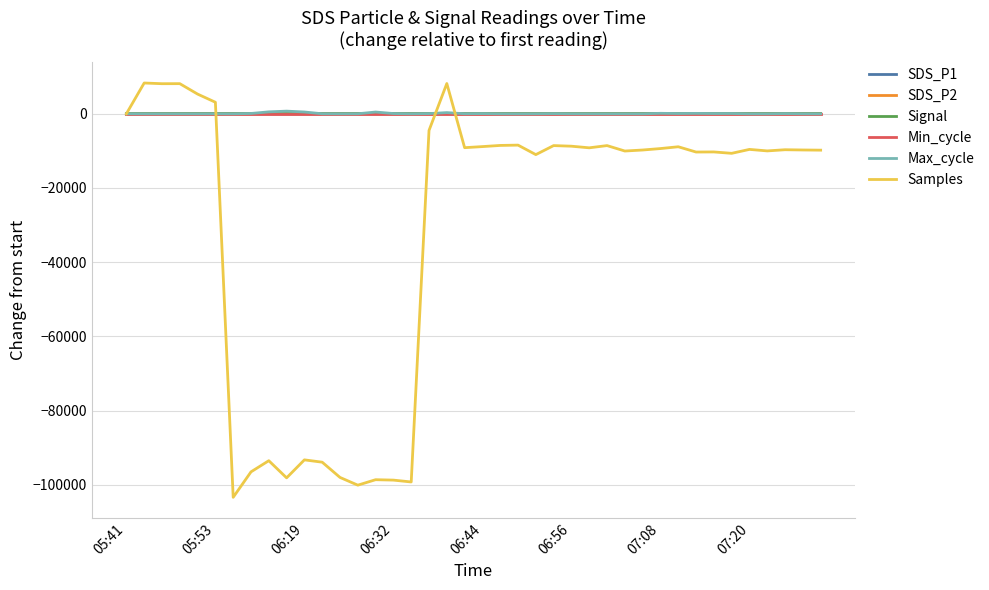

What is the minimum value shown in the chart?

-103342.0